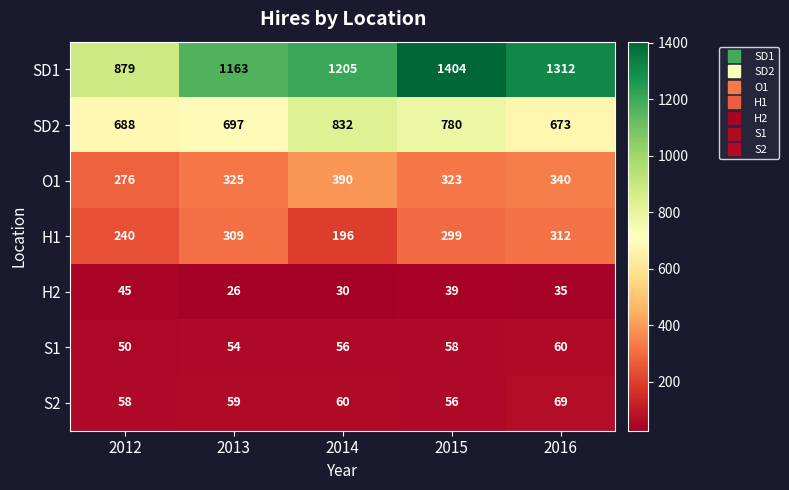

The H1 series shows 240 at 2012. True or false?

True